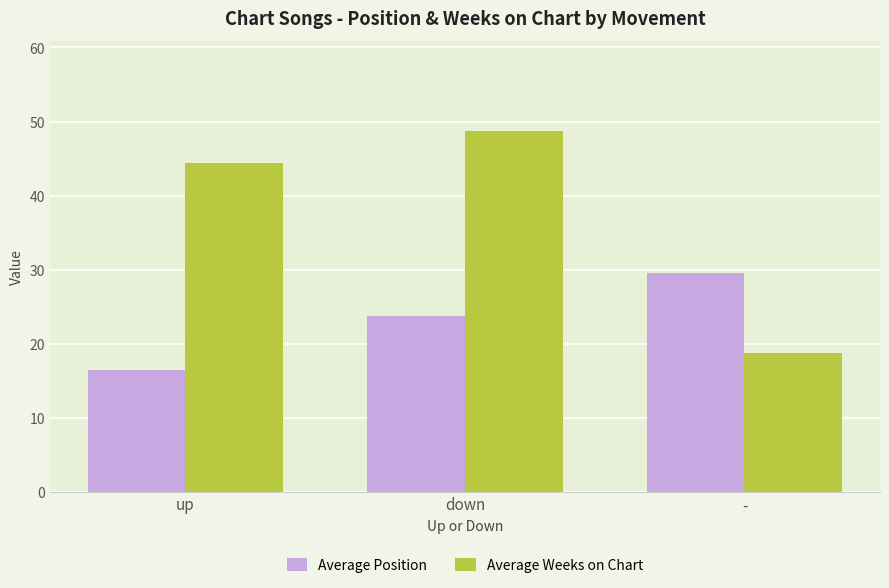

Is it true that Average Position equals 35.2 at down?

False